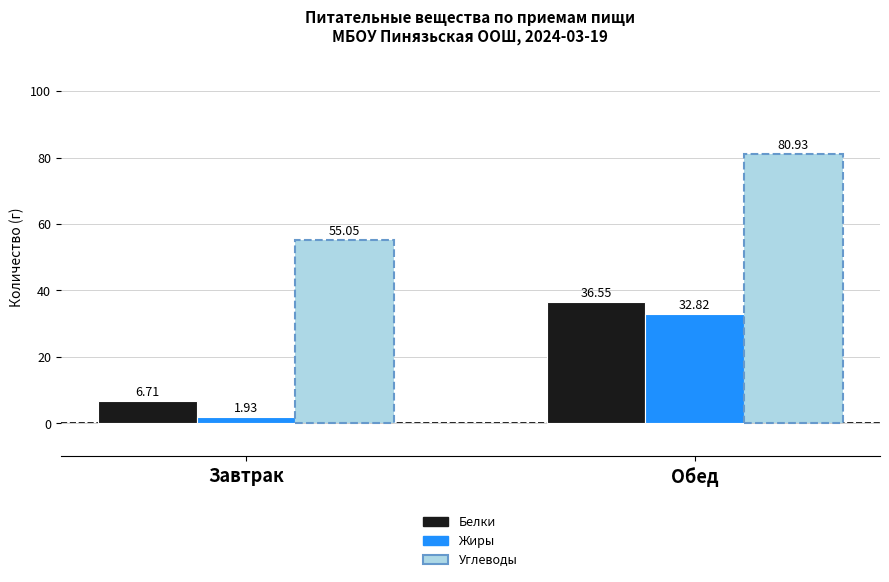

What is the sum of all Жиры values?

34.8